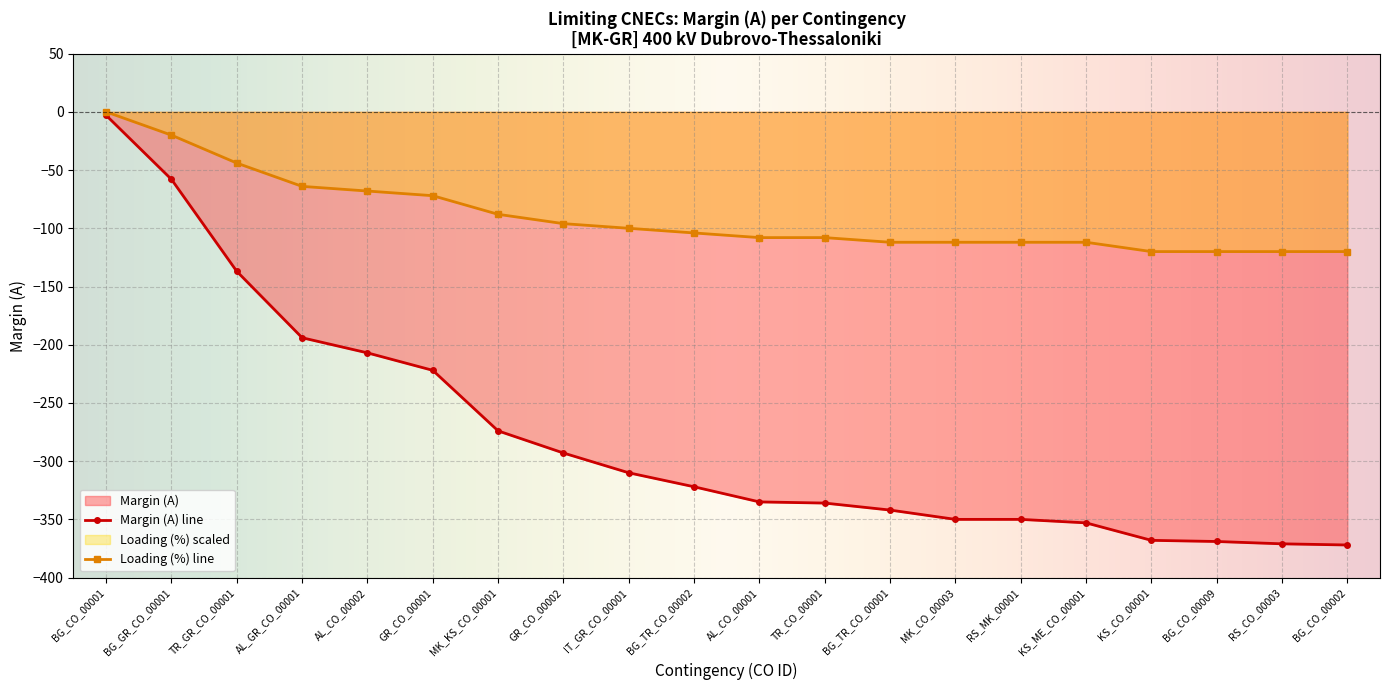

At which label is the value closest to -187?

AL_GR_CO_00001